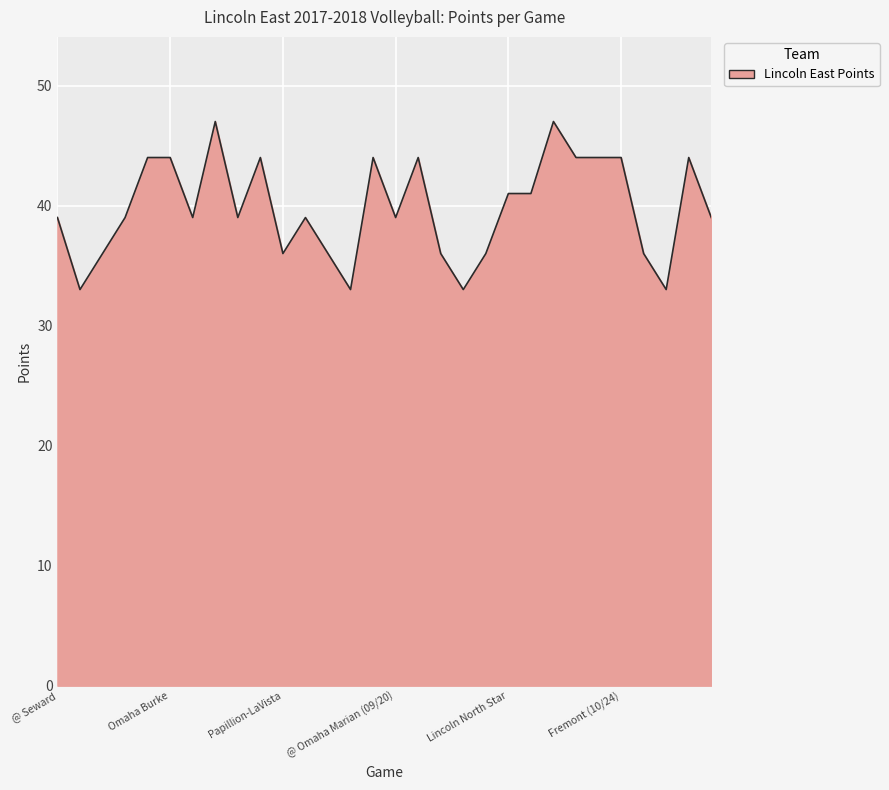

What is the maximum value shown in the chart?

47